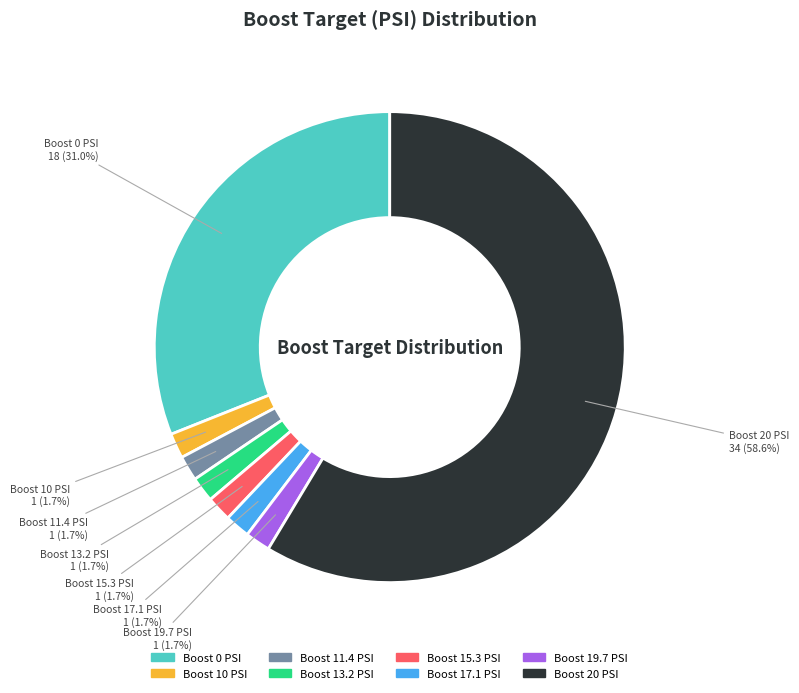

To the nearest percent, what is the difference between the largest and smallest slice percentages?

57%